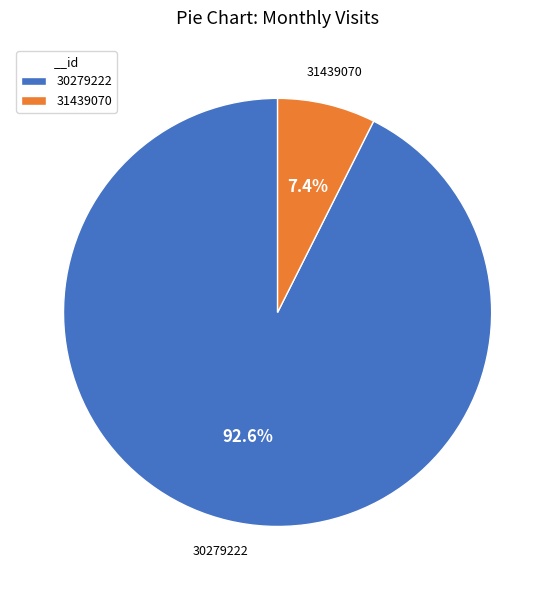

Rank the categories by value from highest to lowest.

30279222, 31439070